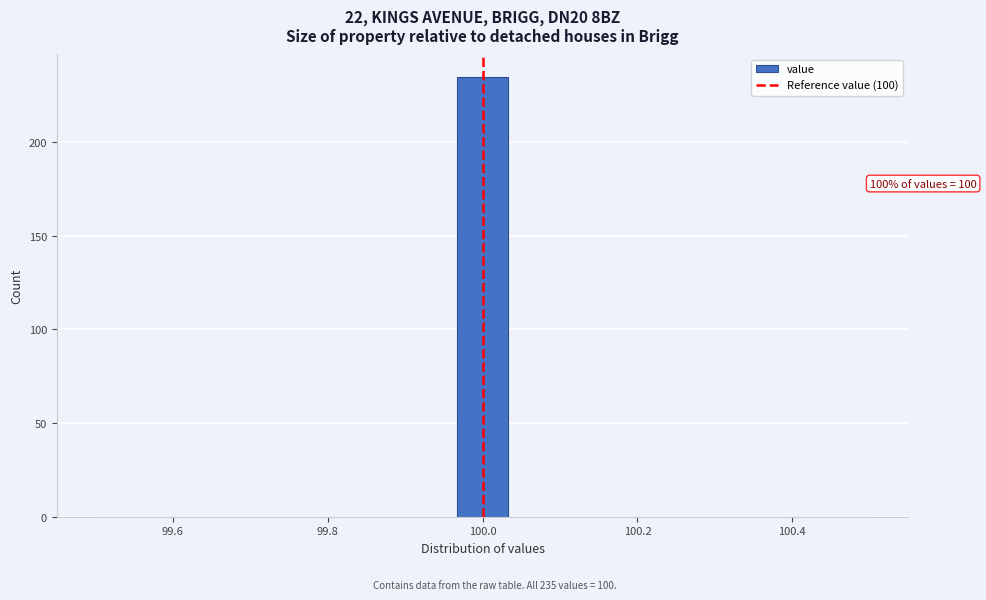

Around what value on the x-axis is the tallest bar? Give the approximate position of its centre, as read against the axis.

100.00